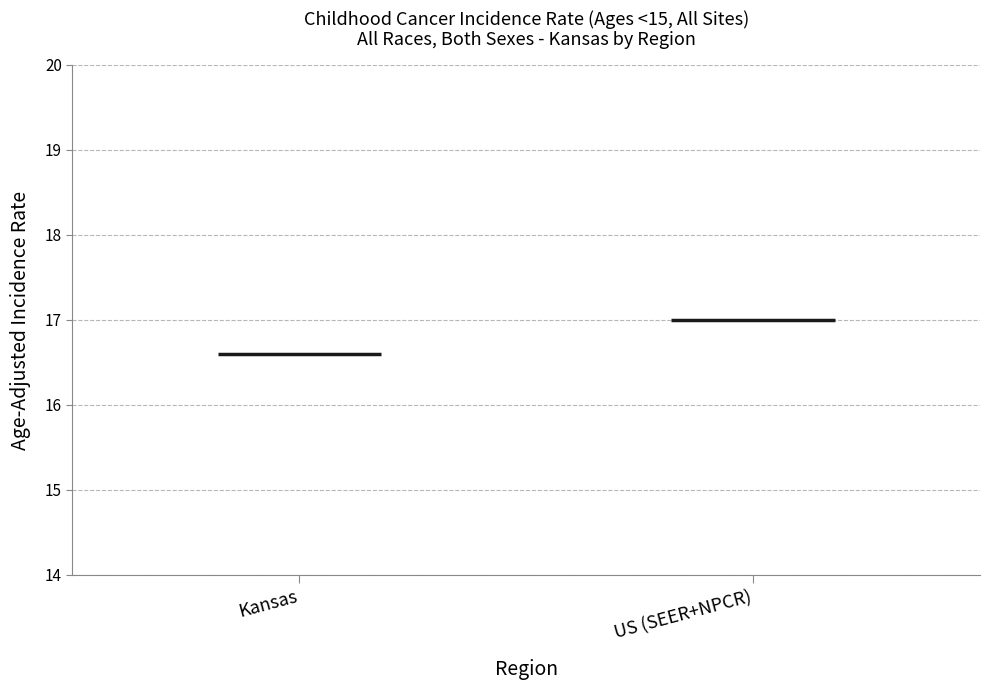

What are all the series names shown in the legend?

Kansas, US (SEER+NPCR)